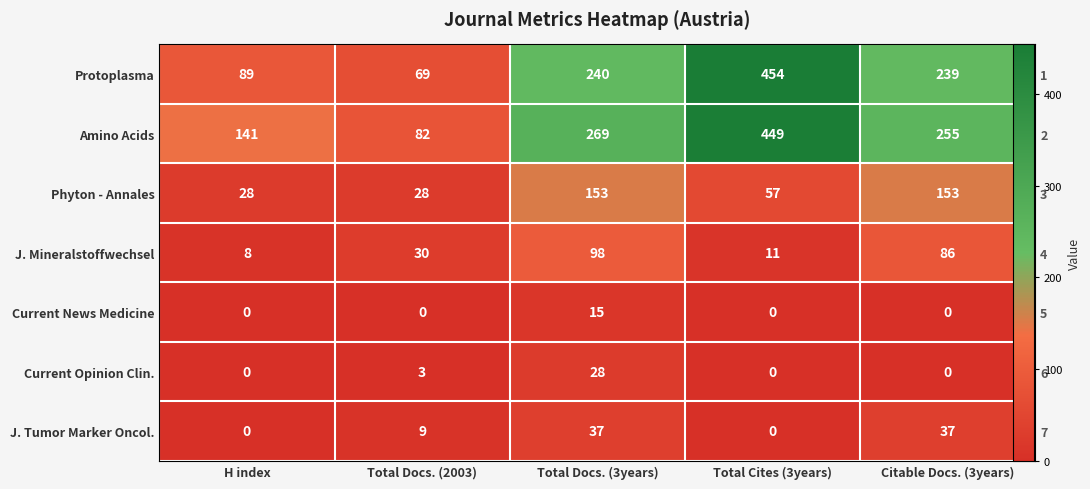

What is the total value across all series at Citable Docs. (3years)?

770